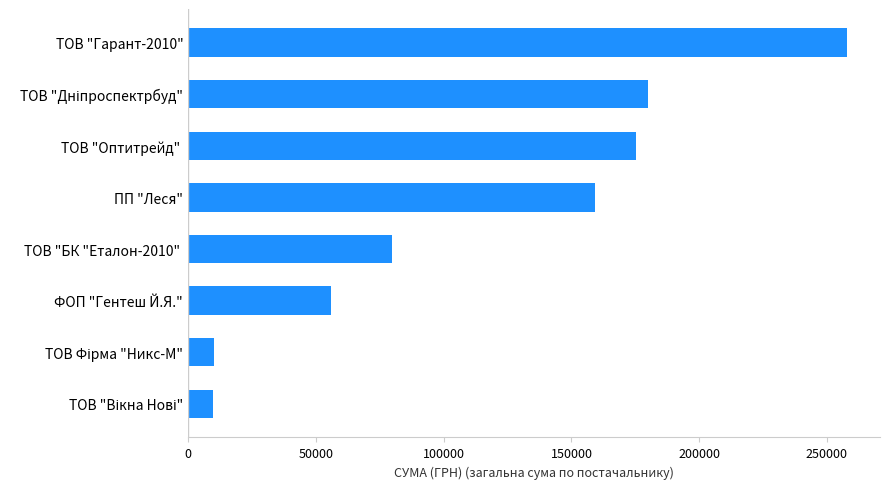

True or false: the data shows 17738.9 at ФОП "Гентеш Й.Я.".

False